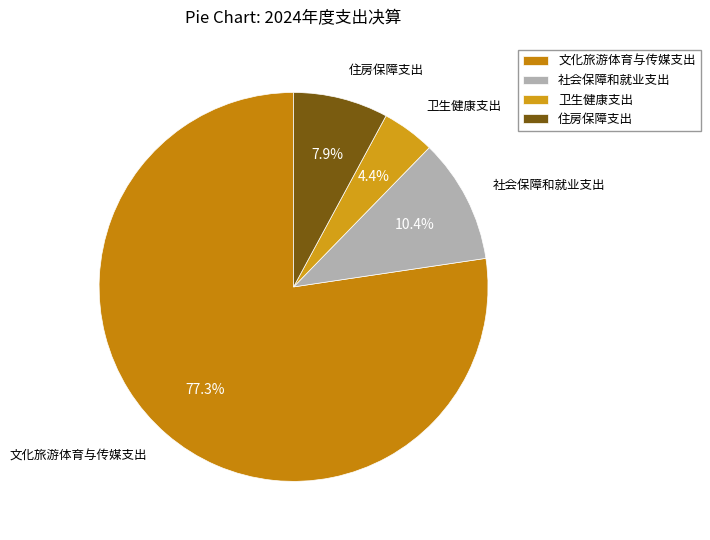

What is the smallest slice in the pie chart?

卫生健康支出